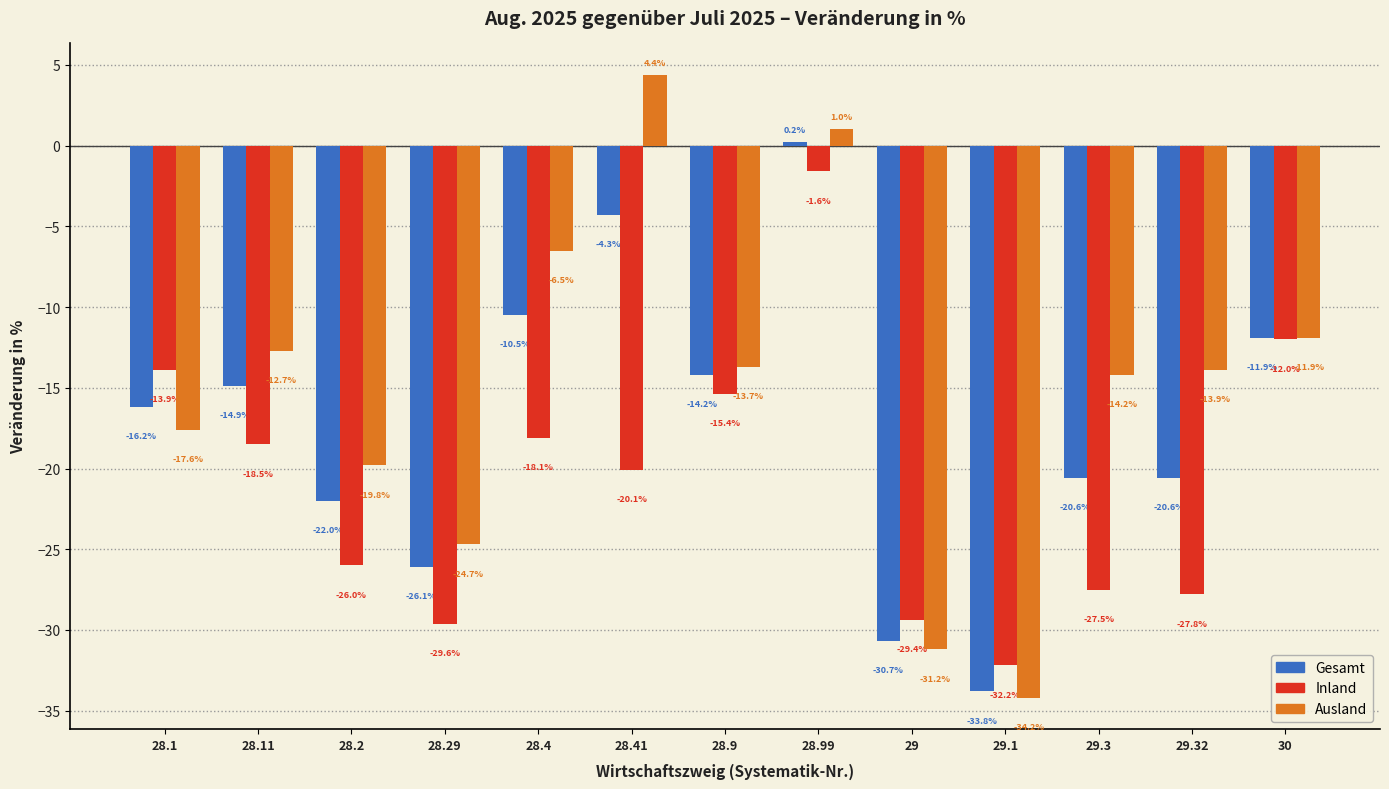

Reading left to right, list all the values displayed in this chart.

Gesamt: 28.1=-16.2	28.11=-14.9	28.2=-22.0	28.29=-26.1	28.4=-10.5	28.41=-4.3	28.9=-14.2	28.99=0.2	29=-30.7	29.1=-33.8	29.3=-20.6	29.32=-20.6	30=-11.9
Inland: 28.1=-13.9	28.11=-18.5	28.2=-26.0	28.29=-29.6	28.4=-18.1	28.41=-20.1	28.9=-15.4	28.99=-1.6	29=-29.4	29.1=-32.2	29.3=-27.5	29.32=-27.8	30=-12.0
Ausland: 28.1=-17.6	28.11=-12.7	28.2=-19.8	28.29=-24.7	28.4=-6.5	28.41=4.4	28.9=-13.7	28.99=1.0	29=-31.2	29.1=-34.2	29.3=-14.2	29.32=-13.9	30=-11.9